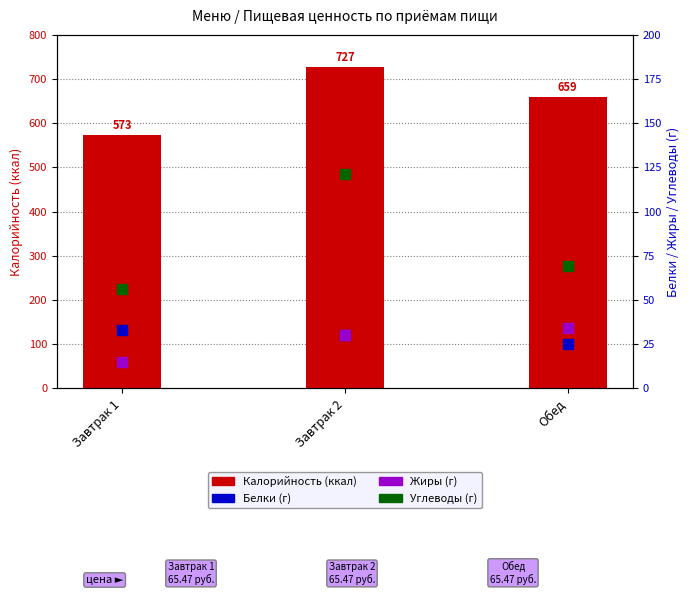

What is the total value across all series at Завтрак 1?

677